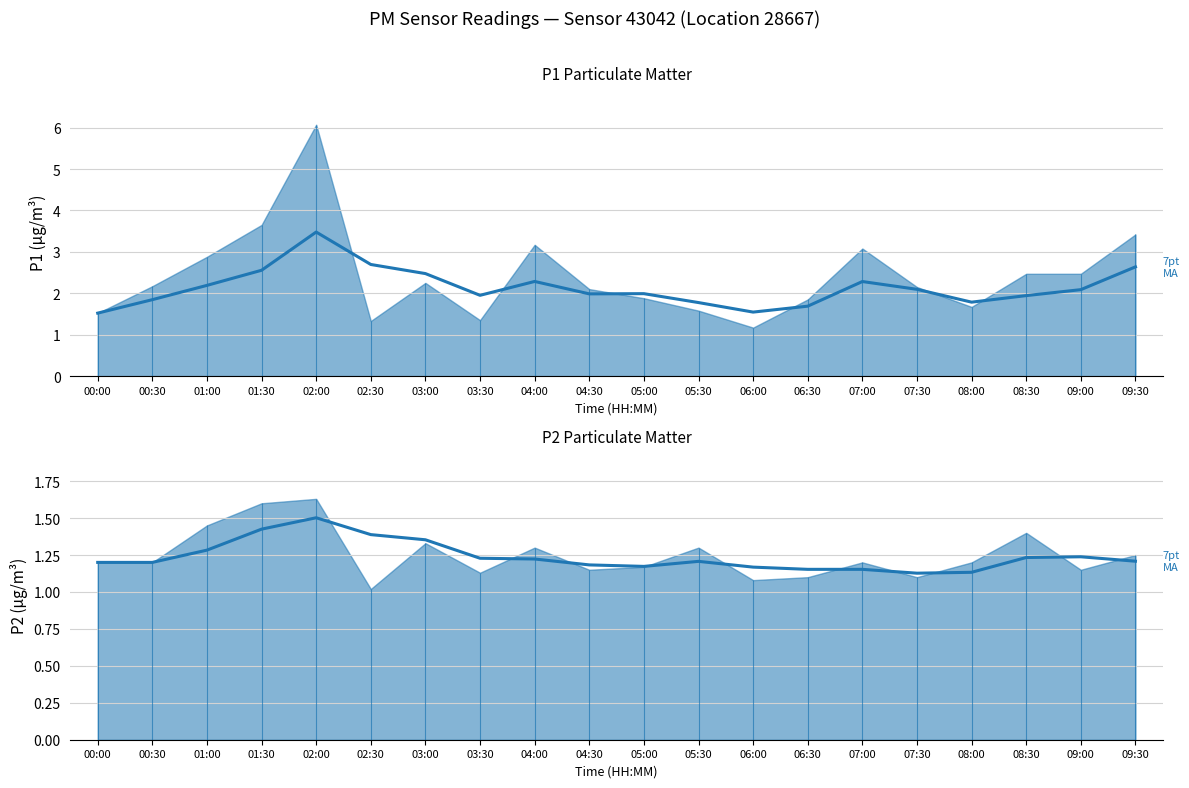

True or false: P2 7-pt MA and P1 7-pt MA intersect in this chart.

False